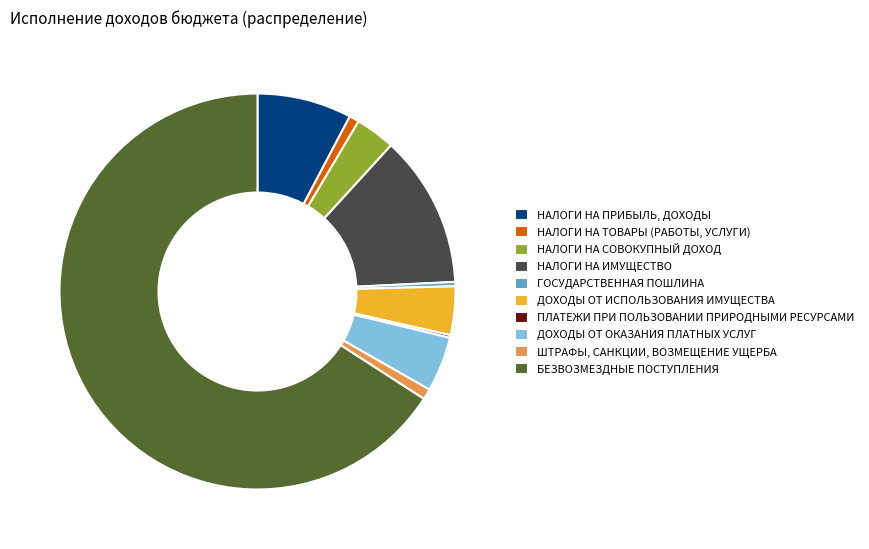

Is НАЛОГИ НА ИМУЩЕСТВО the majority of the pie?

No